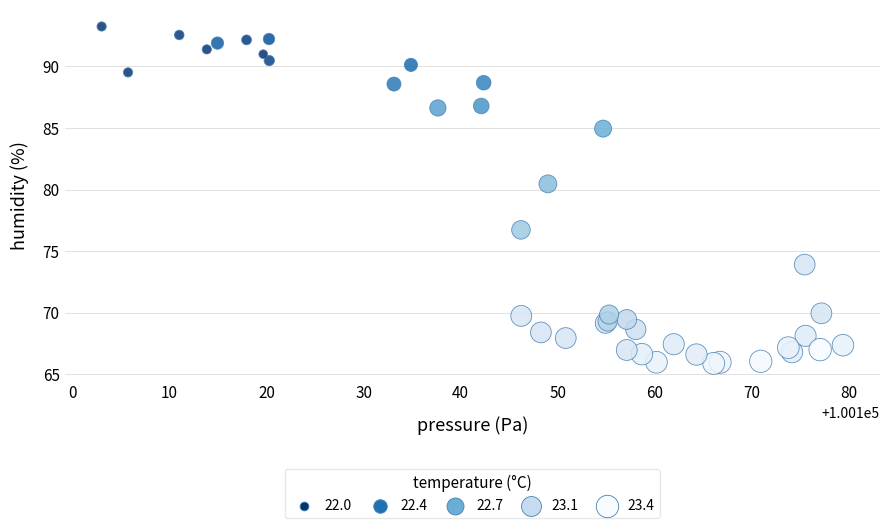

What Y value in the scatter plot is closest to 79?

80.5